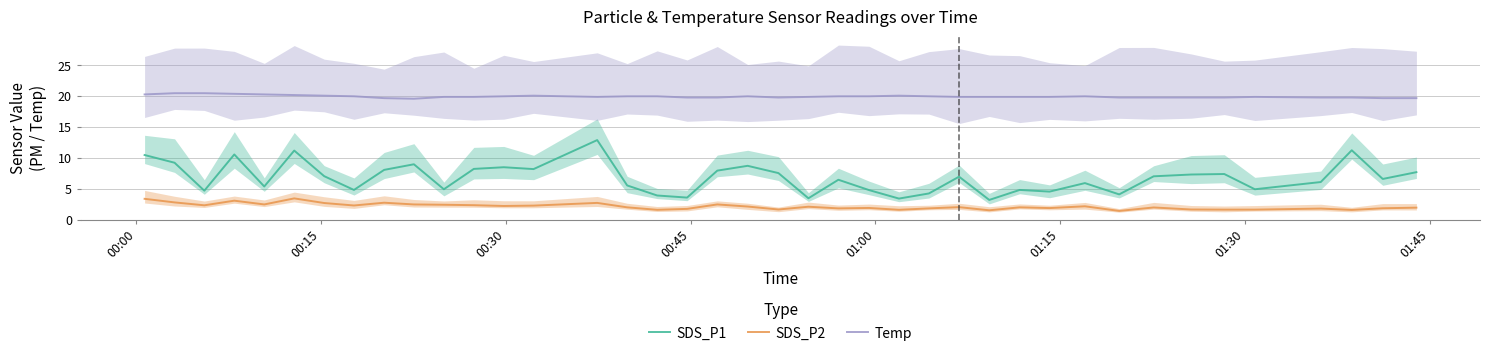

Does the chart display data point markers on the line(s)?

No